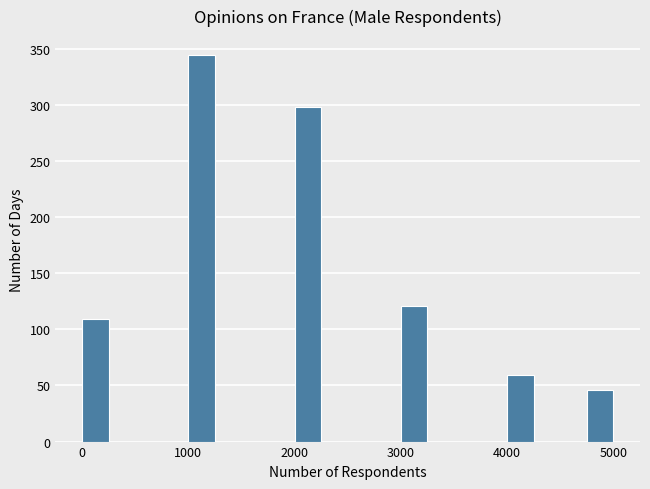

Read against the x-axis, roughly where is the centre of the tallest bar?

1100